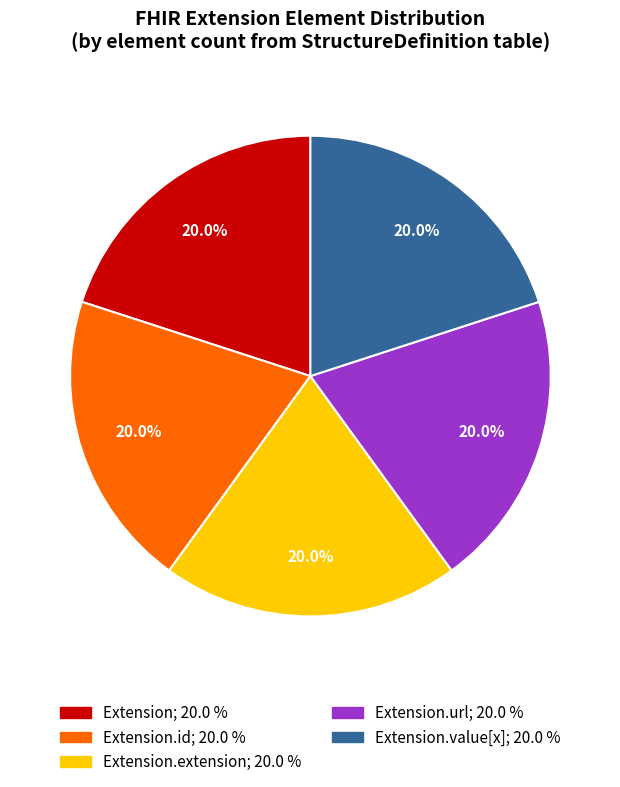

Is there any slice that represents more than half of the pie?

No